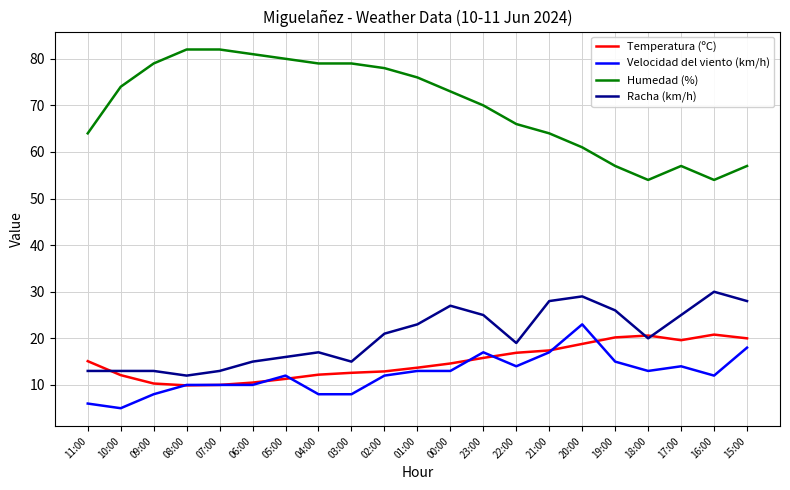

What is the minimum value for Racha (km/h)?

12.0